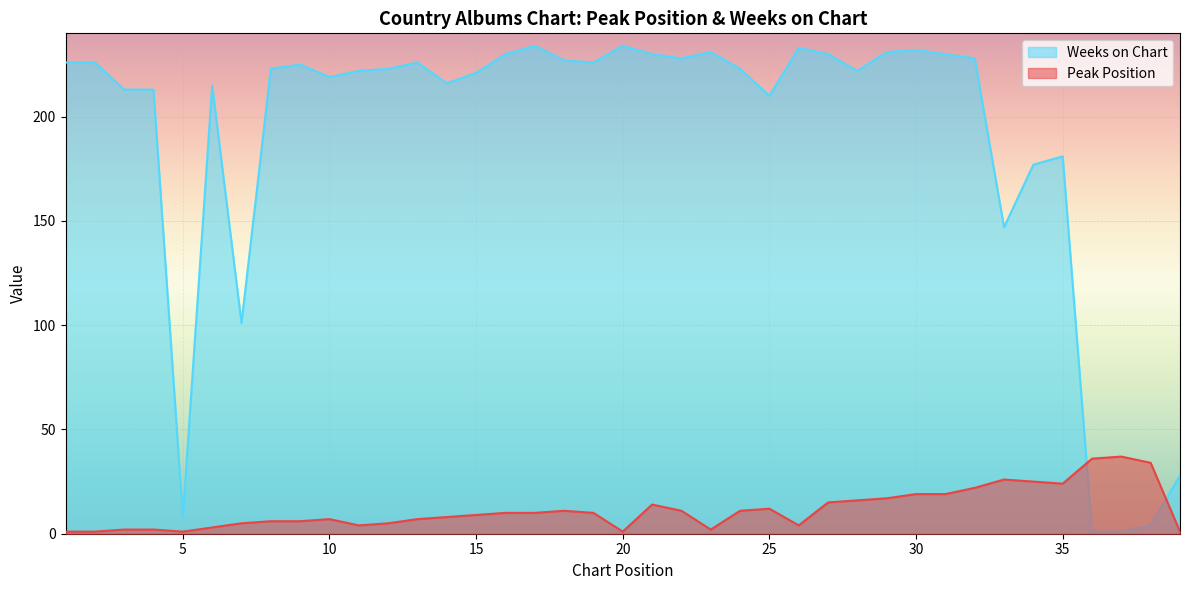

How many interior local valleys does the Weeks on Chart series have?

9